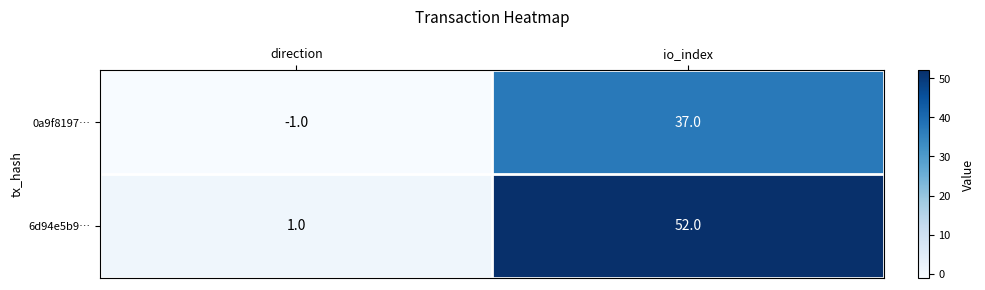

Reading right to left, what are all the values shown in this chart?

0a9f8197…: io_index=37	direction=-1
6d94e5b9…: io_index=52	direction=1